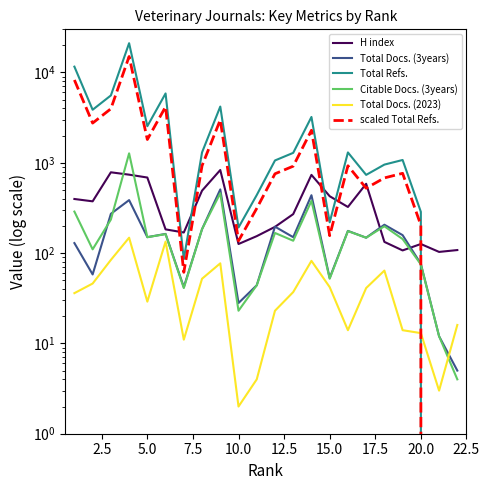

Count the number of data series in this chart.

6